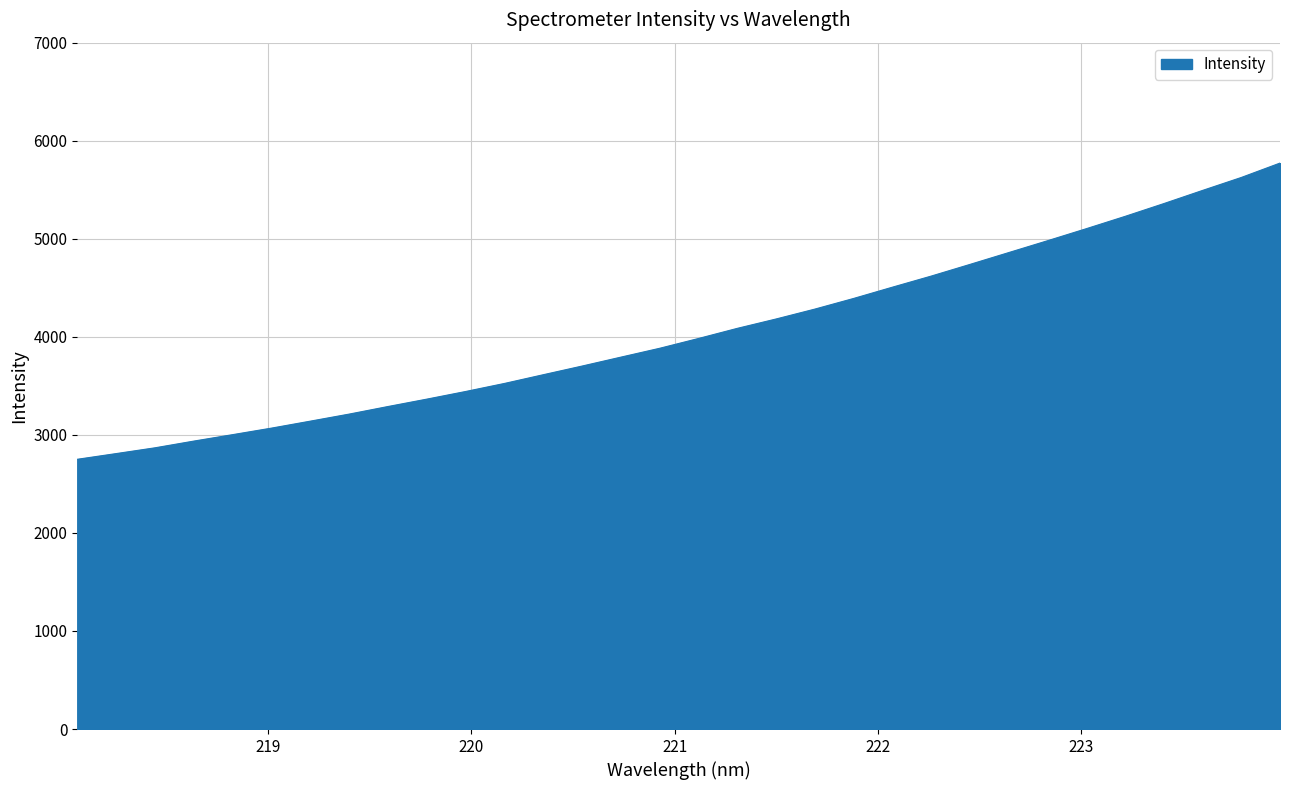

Reading left to right, extract all data points from this chart.

2751.0	2809.1	2868.0	2936.6	3002.3	3068.9	3140.0	3211.9	3289.1	3364.5	3442.4	3524.4	3613.4	3701.8	3792.7	3883.1	3982.9	4086.2	4181.7	4282.6	4391.4	4506.2	4619.3	4738.4	4859.2	4979.9	5102.6	5228.1	5358.6	5492.9	5625.1	5772.0